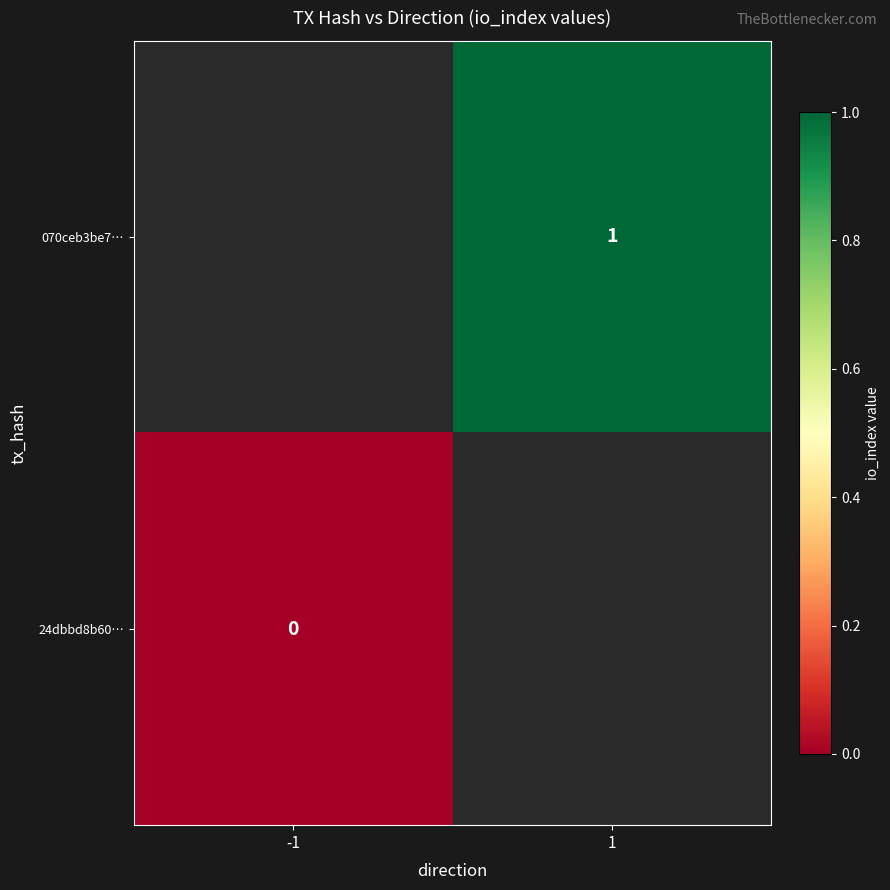

How many distinct data groups are displayed?

2